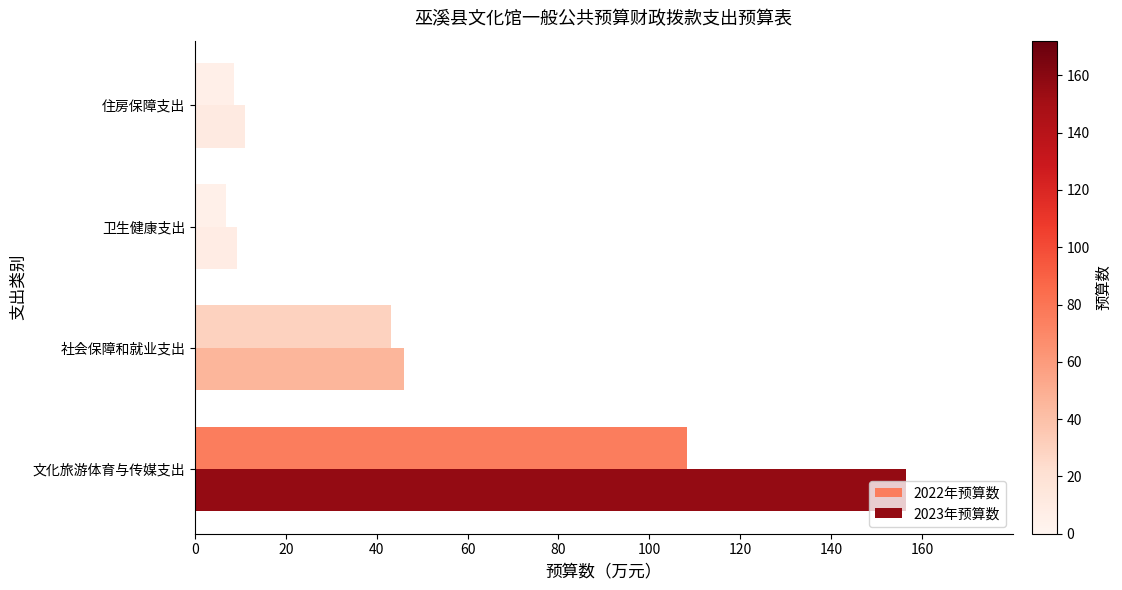

Is it true that 2022年预算数 equals 19.4 at 社会保障和就业支出?

False